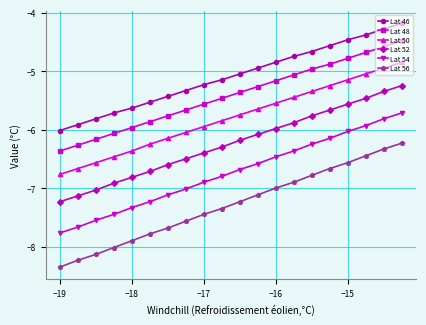

Rank the series by their maximum value, from lowest to highest.

Lat 56, Lat 54, Lat 52, Lat 50, Lat 48, Lat 46